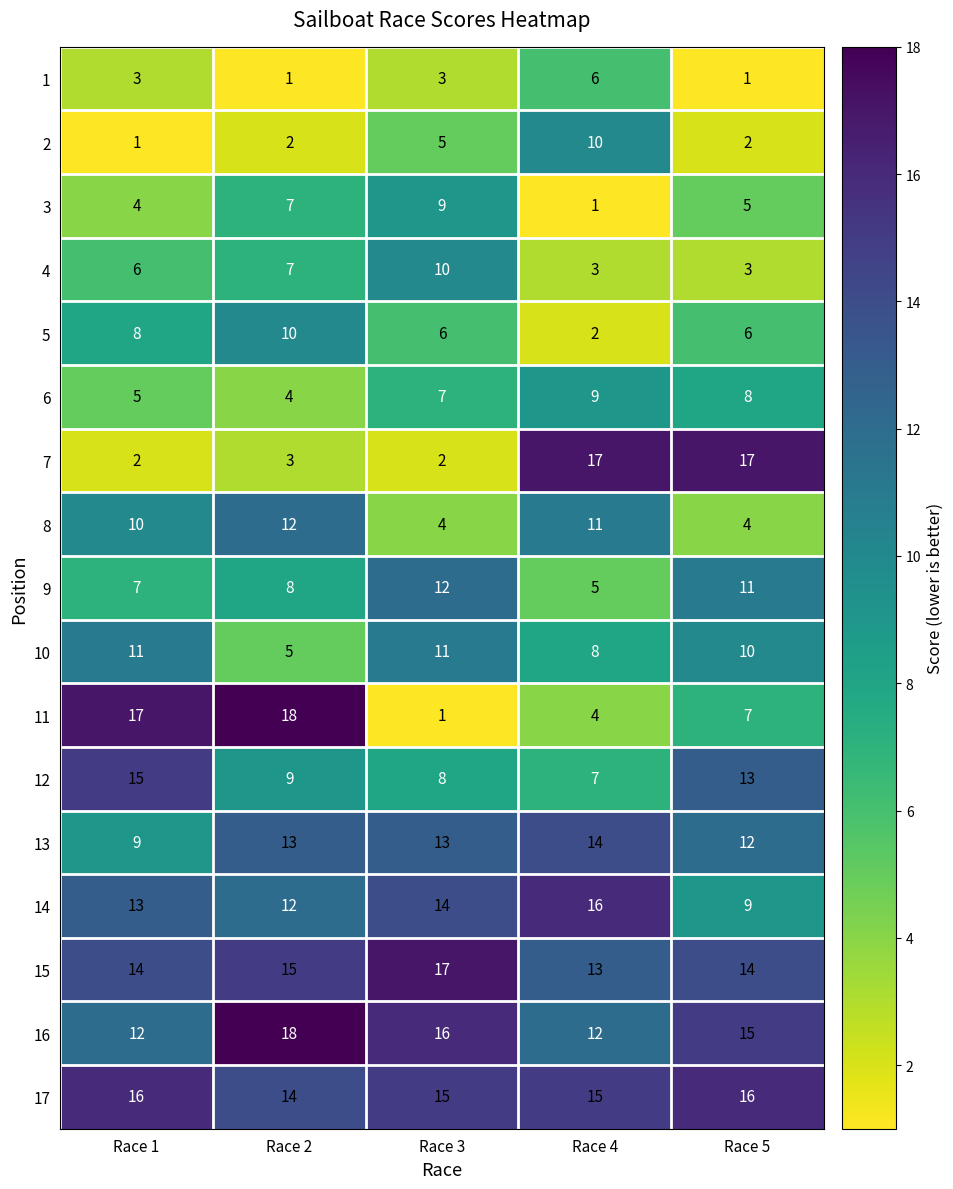

Which series changed the most between Race 3 and Race 4?

7